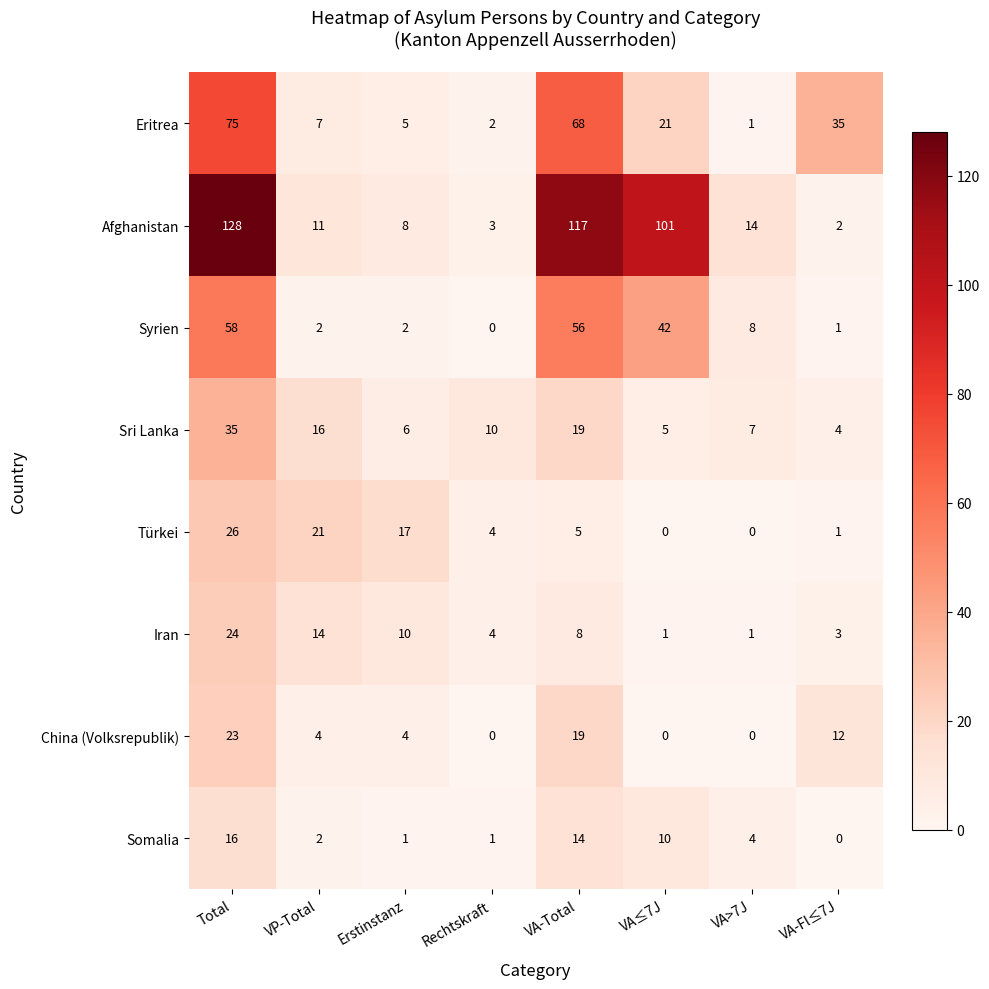

Rank the series at Erstinstanz from lowest to highest value.

Somalia, Syrien, China (Volksrepublik), Eritrea, Sri Lanka, Afghanistan, Iran, Türkei